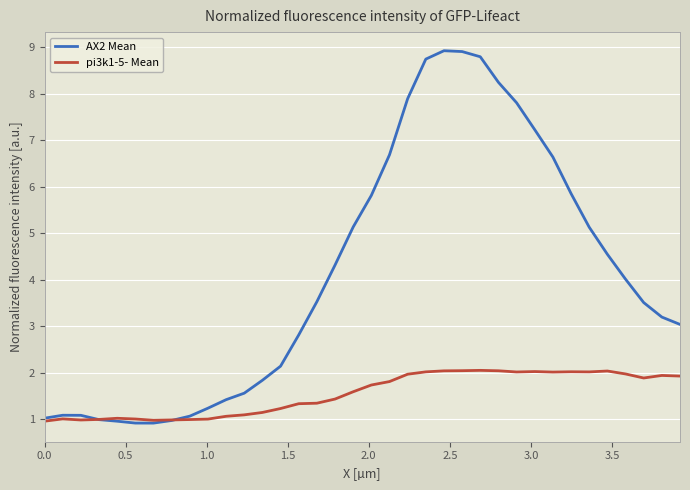

What is the smallest value displayed?

0.9